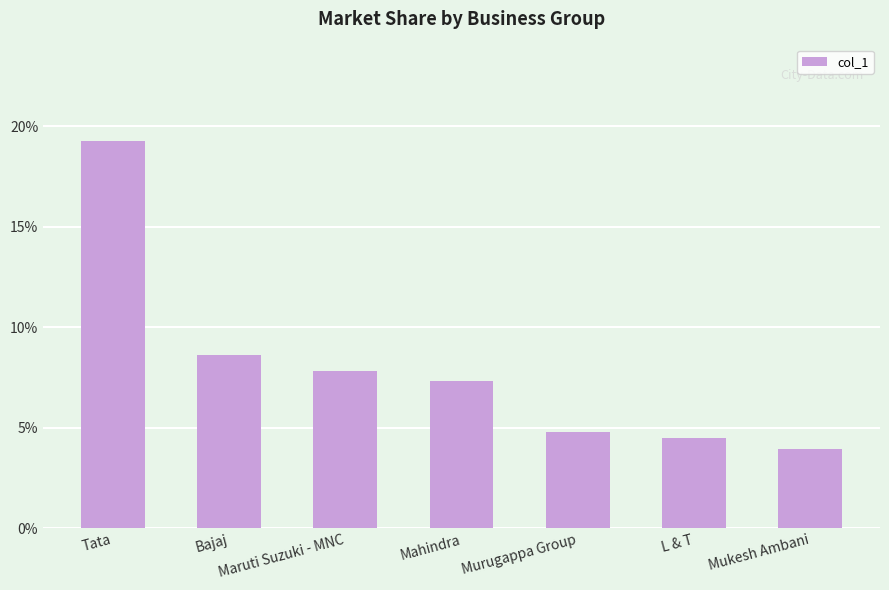

Is it true that the value at Maruti Suzuki - MNC is 7.8?

True